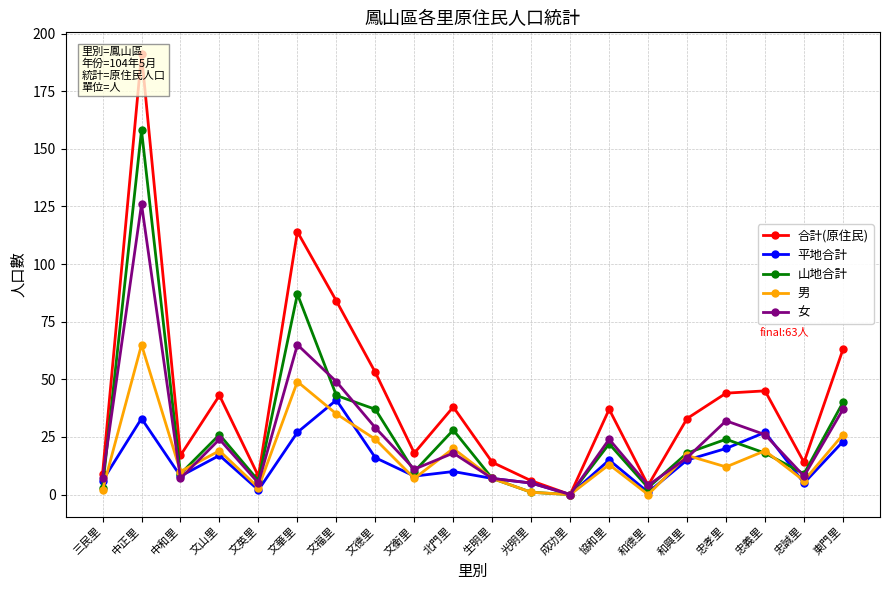

How many lines are shown in the chart?

5